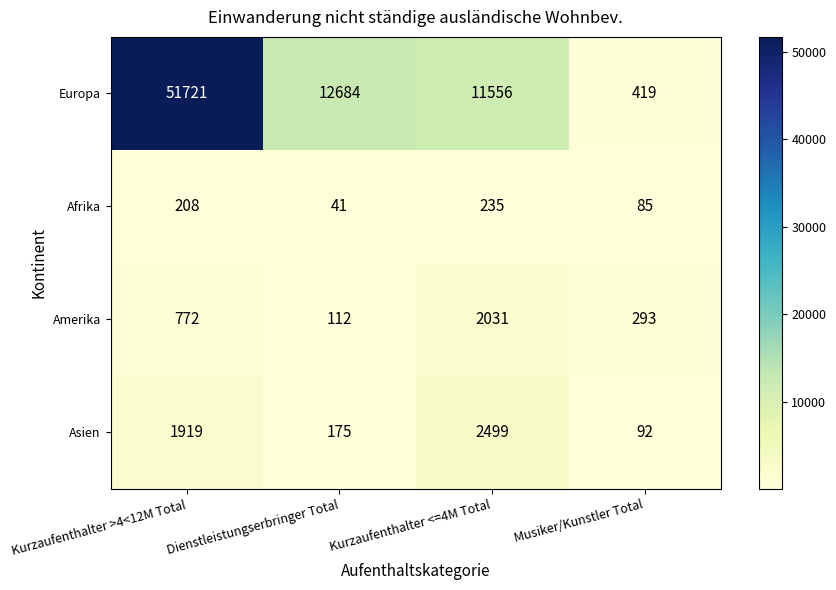

Reading right to left, extract all data points from this chart.

Europa: Musiker/Kunstler Total=419	Kurzaufenthalter <=4M Total=11556	Dienstleistungserbringer Total=12684	Kurzaufenthalter >4<12M Total=51721
Afrika: Musiker/Kunstler Total=85	Kurzaufenthalter <=4M Total=235	Dienstleistungserbringer Total=41	Kurzaufenthalter >4<12M Total=208
Amerika: Musiker/Kunstler Total=293	Kurzaufenthalter <=4M Total=2031	Dienstleistungserbringer Total=112	Kurzaufenthalter >4<12M Total=772
Asien: Musiker/Kunstler Total=92	Kurzaufenthalter <=4M Total=2499	Dienstleistungserbringer Total=175	Kurzaufenthalter >4<12M Total=1919